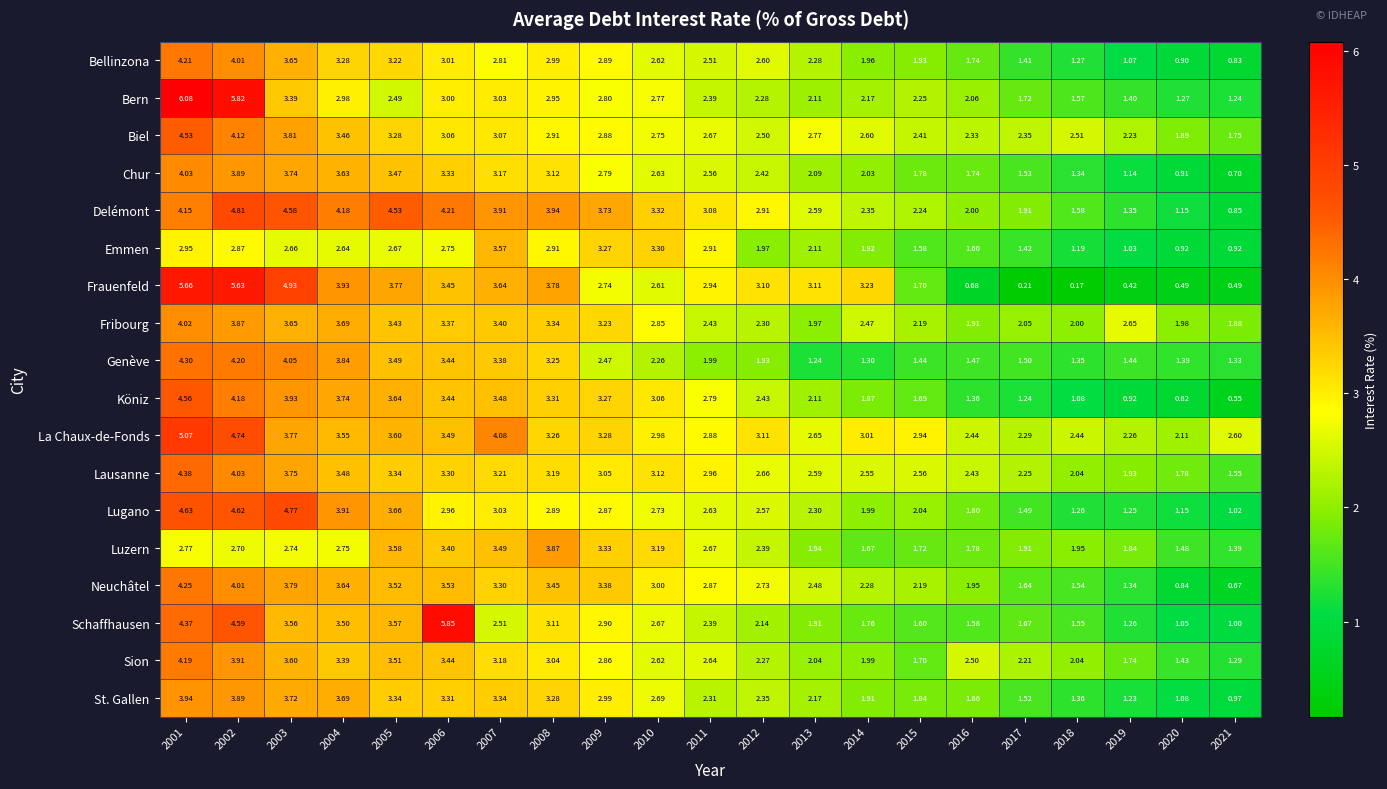

Which series has the widest spread of values?

Frauenfeld